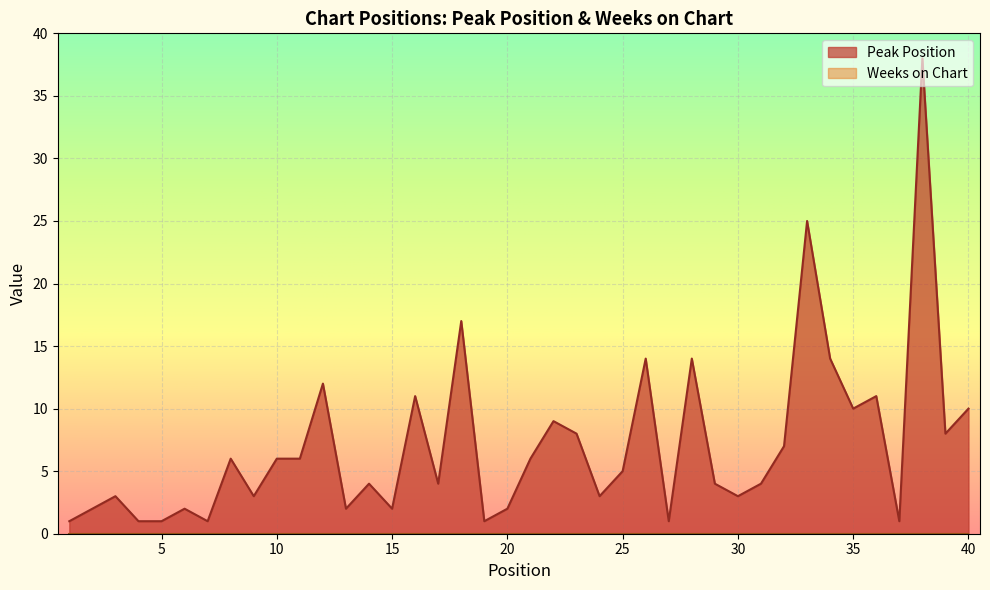

What is the value of the 5th point from the left?

1